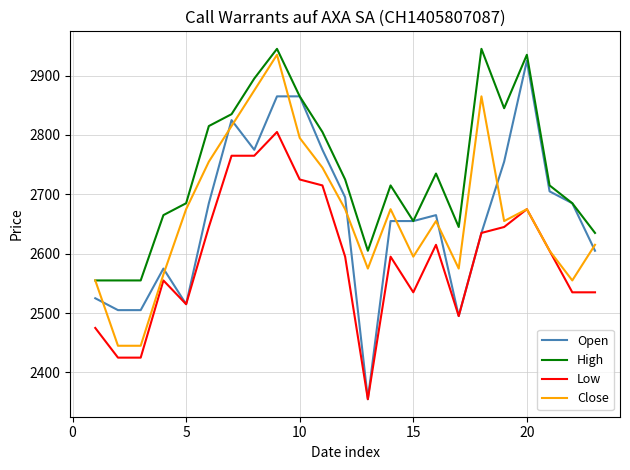

What is the highest value of the Close series?

2935